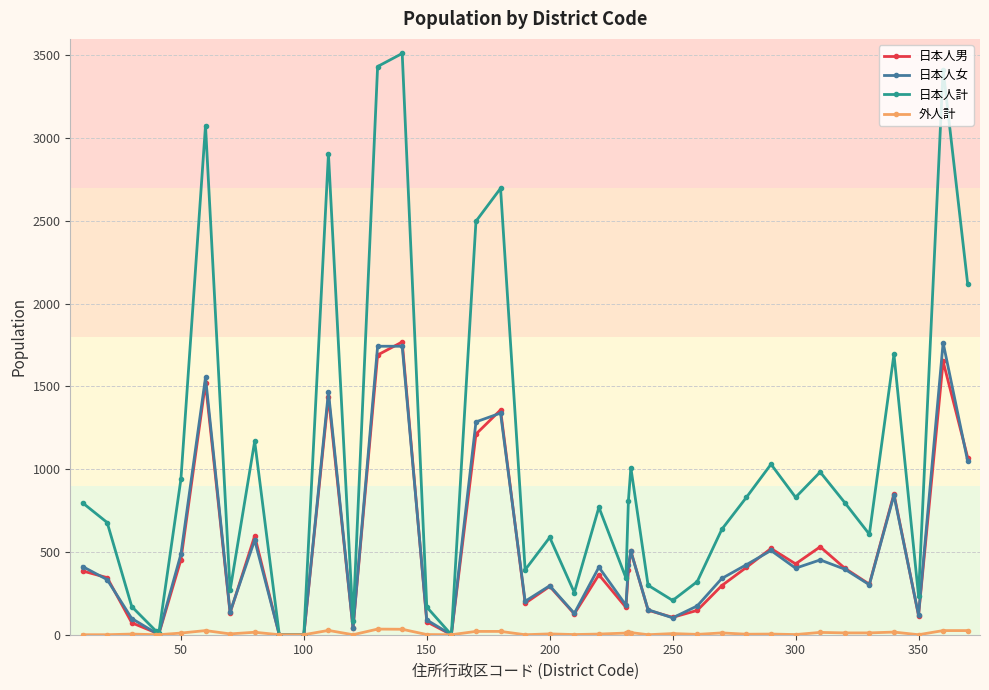

At how many categories does at least one series exceed 2039?

8